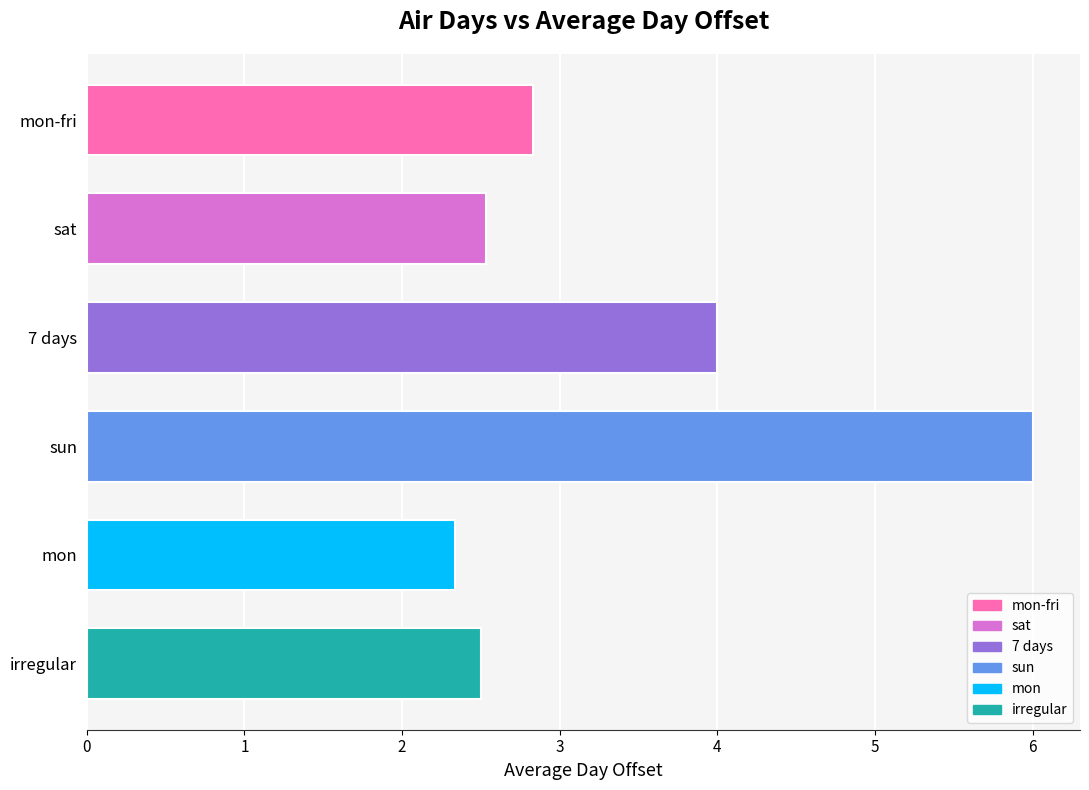

Which category has the highest value across all series?

sun